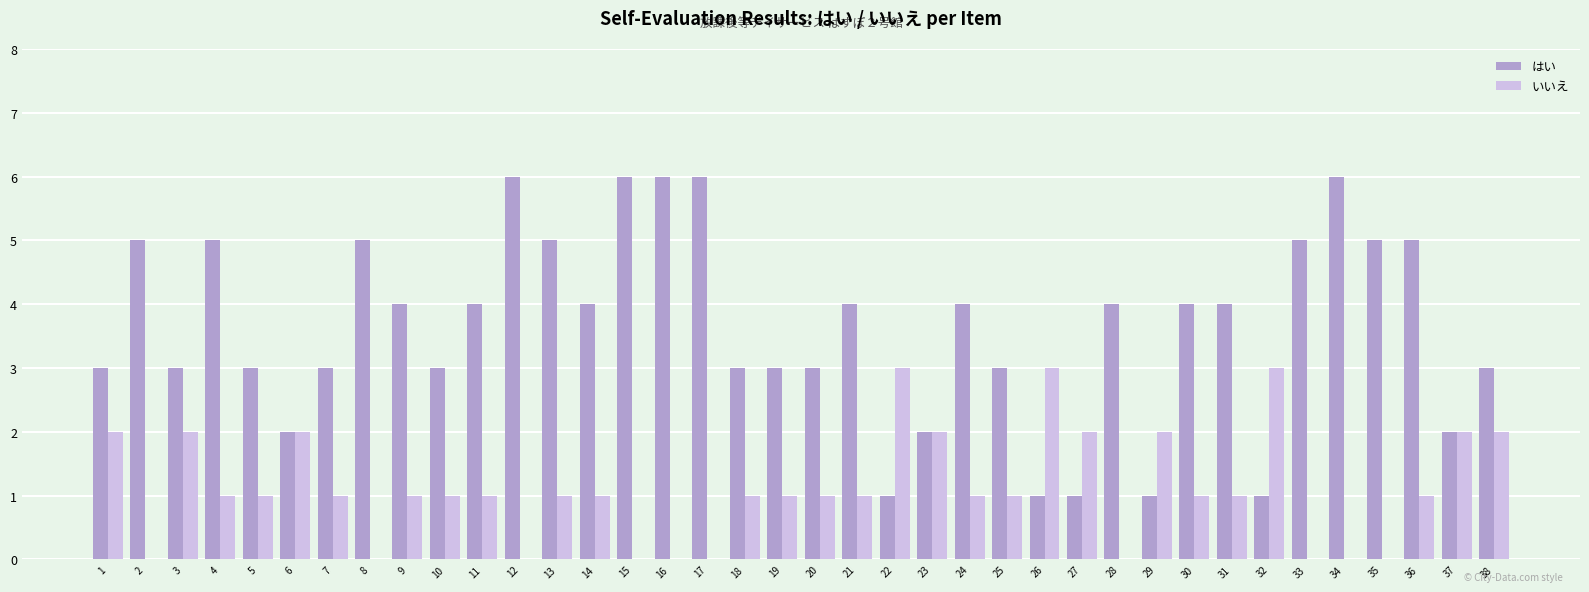

Is the value of いいえ at 16 greater than the value of はい at 20?

No